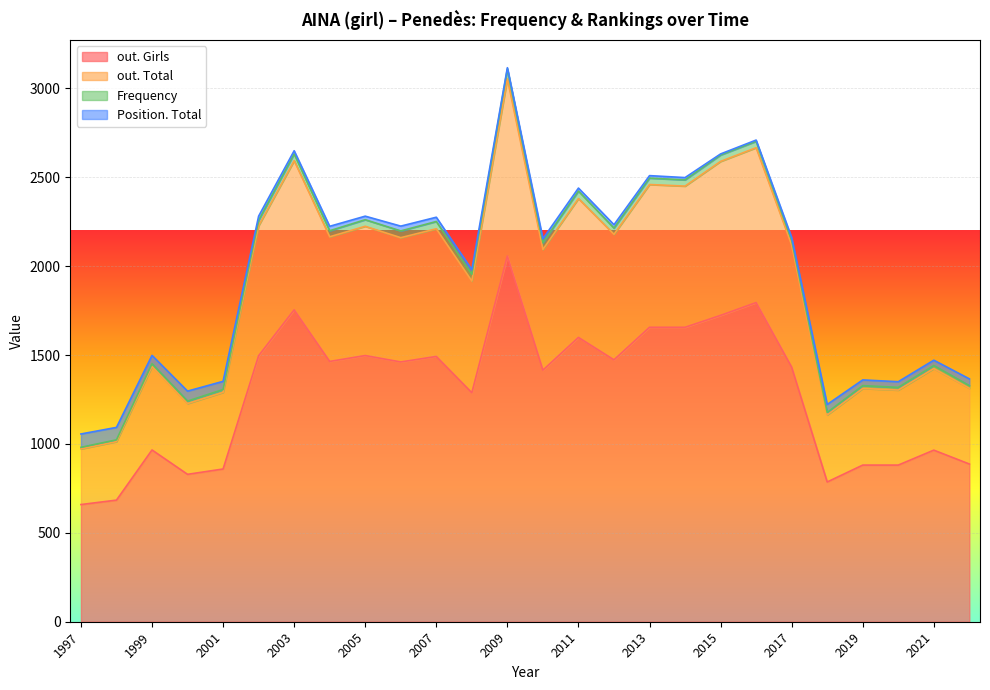

At which category is the sum across all series the highest?

2009